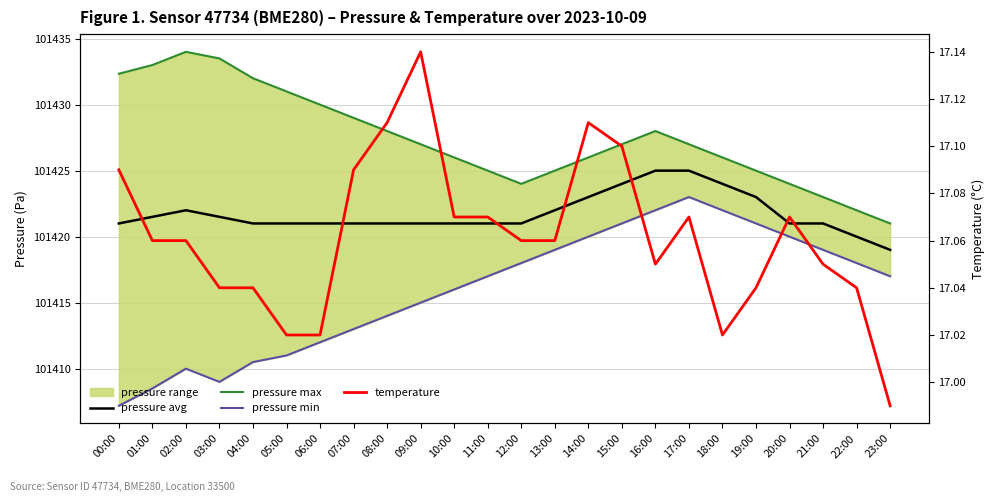

Which has a higher value, 14:00 or 09:00?

14:00